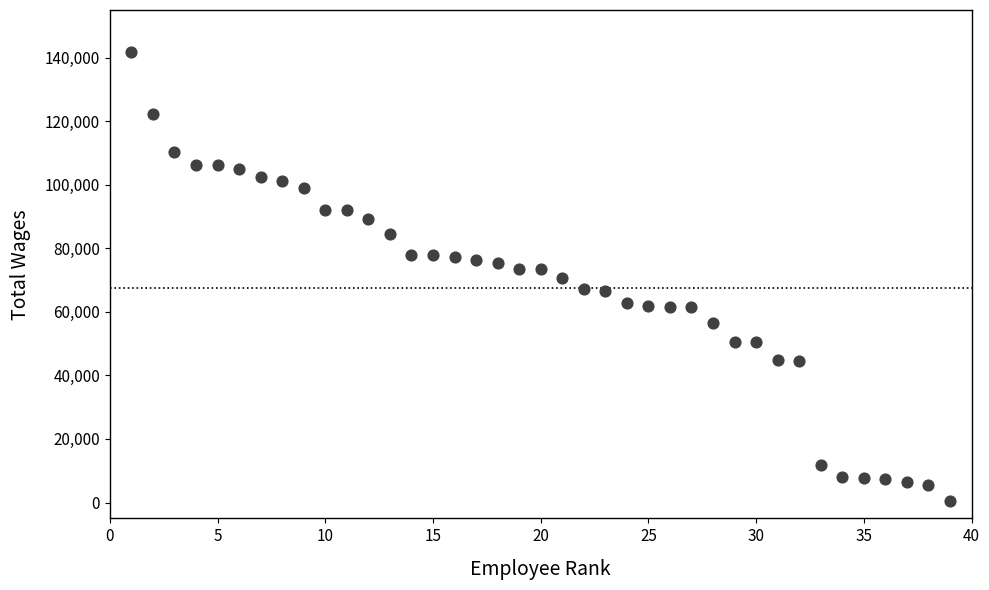

What is the range of Y values (max minus min)?

141235